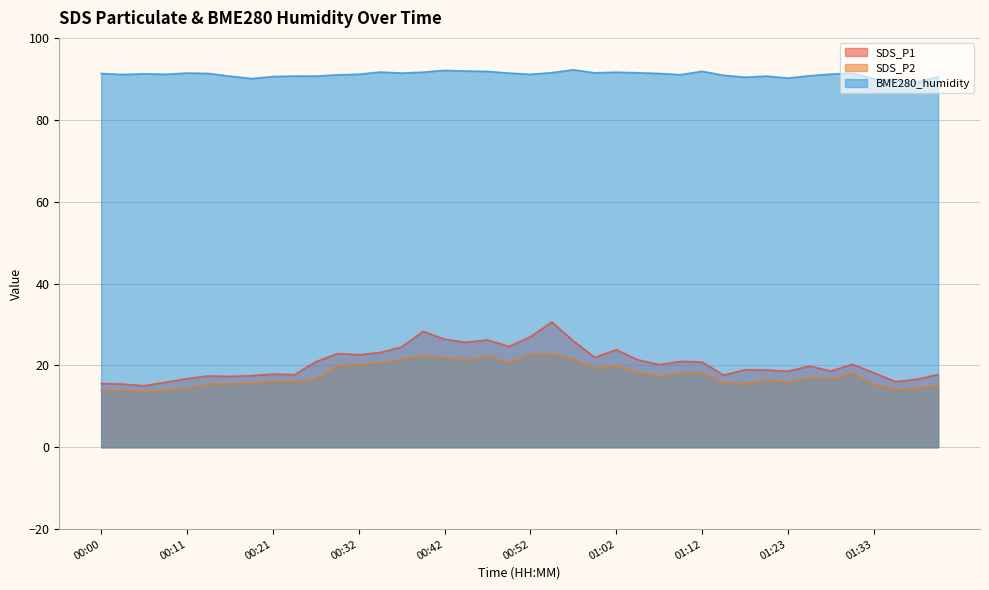

Is it true that BME280_humidity equals 90.5 at 01:41?

True